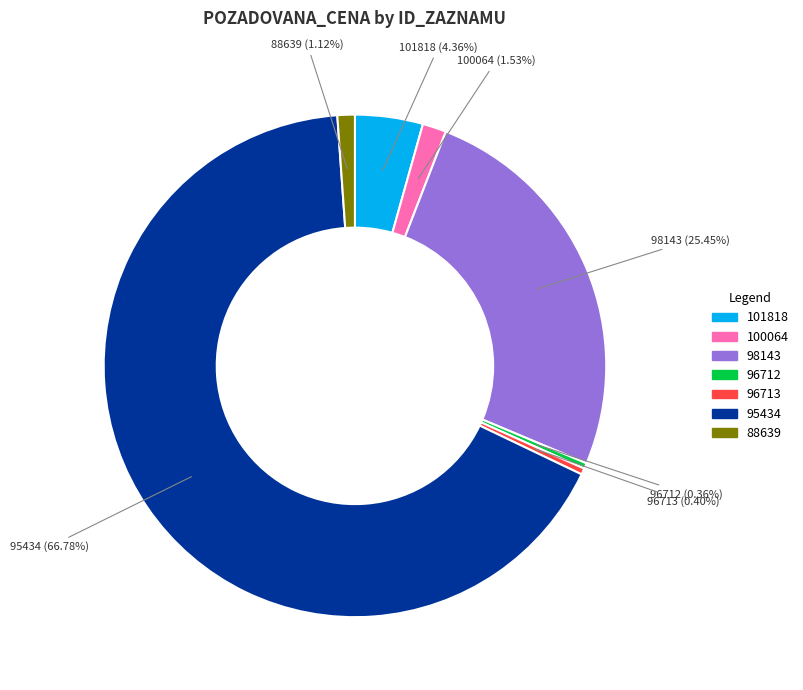

Which has a higher value, 96713 or 88639?

88639